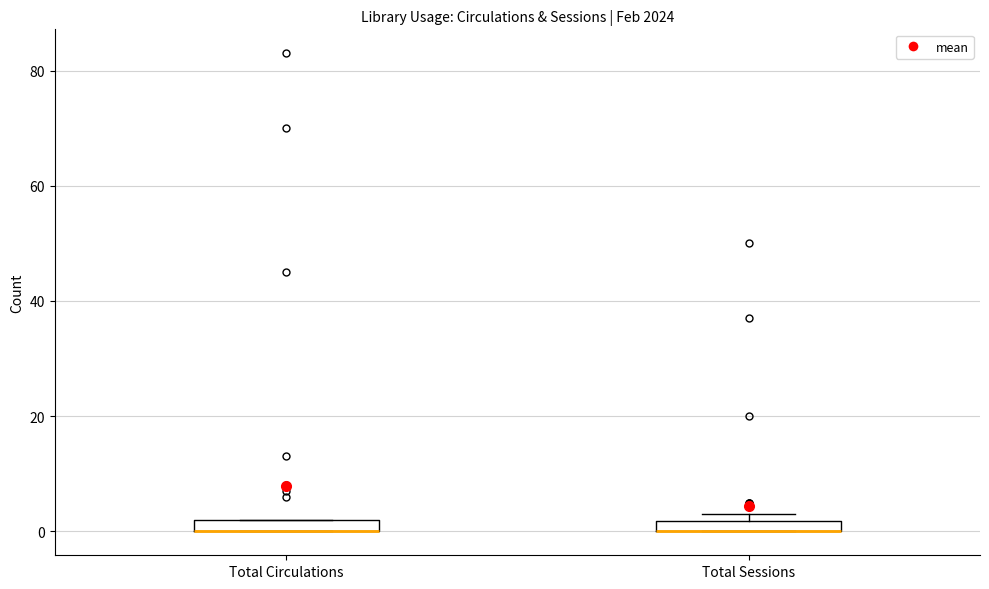

Where is the lower edge of the box for Total Circulations on the y-axis? The values are not printed on the chart, so give them approximately, as read against the axis.

0